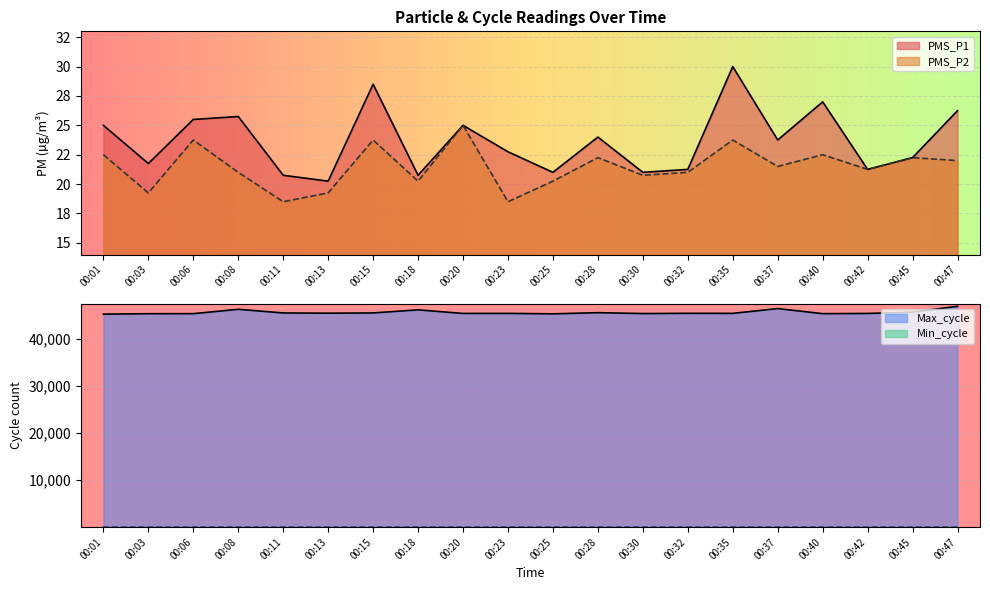

At which label does PMS_P1 reach its minimum?

00:13